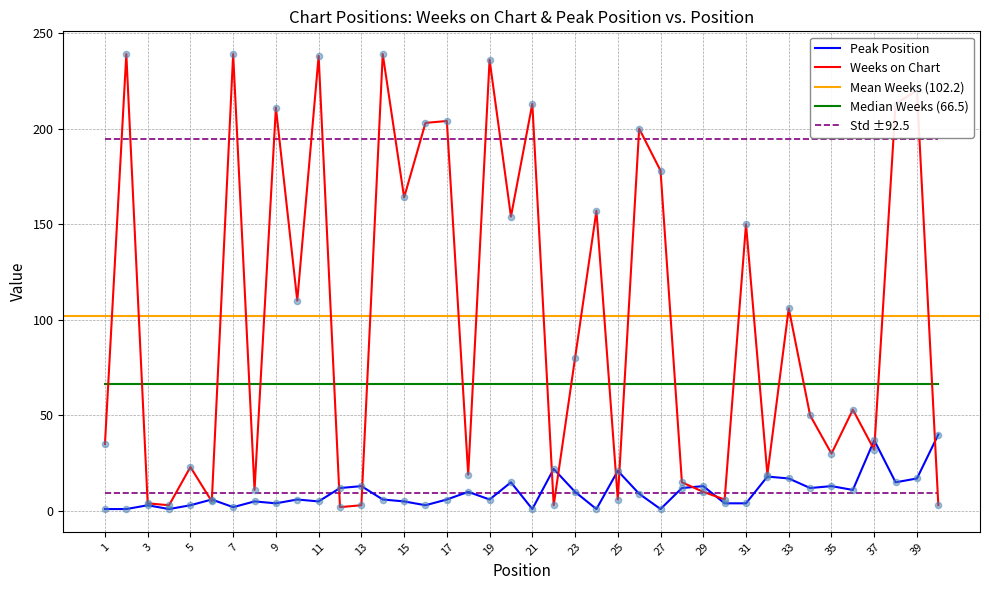

Is the value of Weeks on Chart at 12 greater than the value of Peak Position at 15?

No